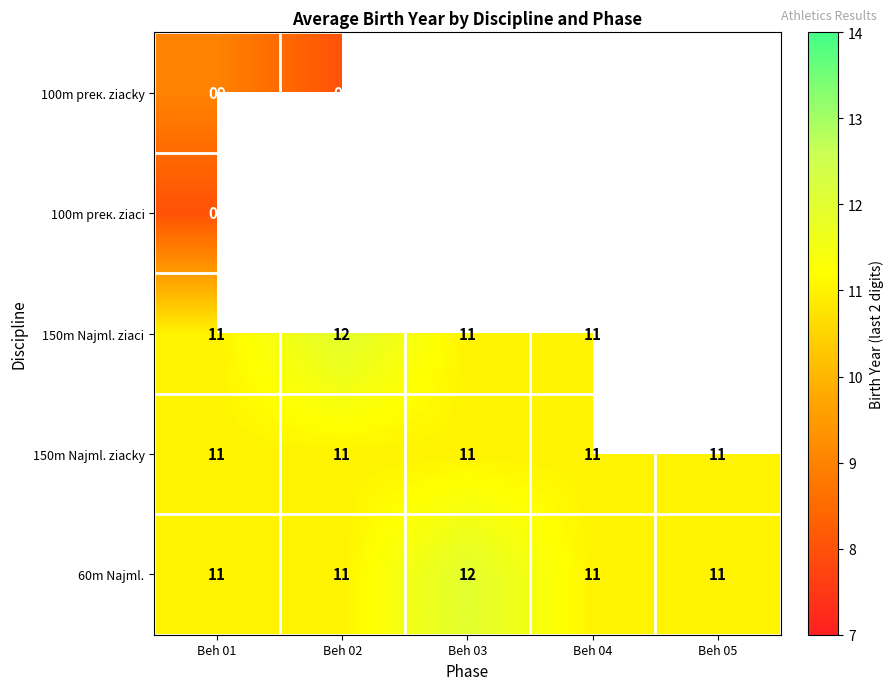

What is the sum of the 150m Najml. ziaci values at Beh 01 and Beh 03?

22